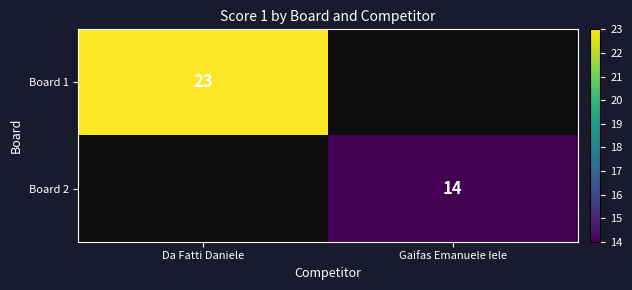

Is it true that Board 1 equals 6 at Da Fatti Daniele?

False